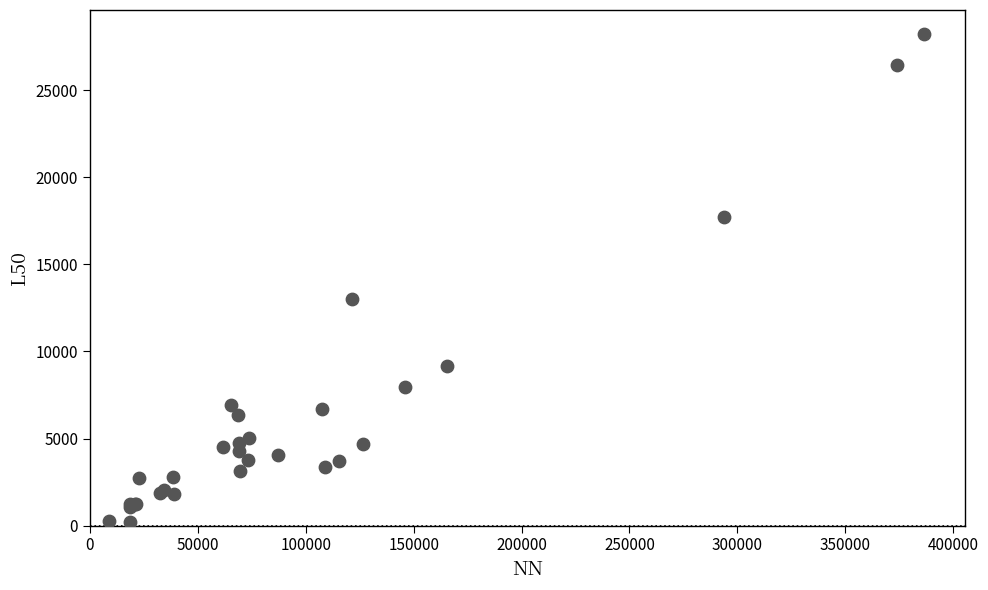

What Y value in the scatter plot is closest to 14221?

13019